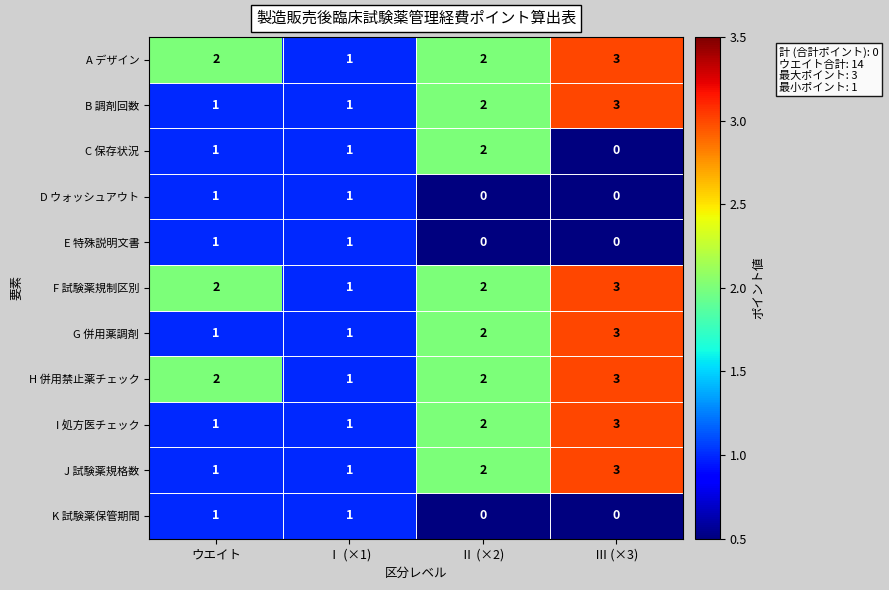

What is the sum of the J 試験薬規格数 values at Ⅱ (×2) and Ⅲ (×3)?

5